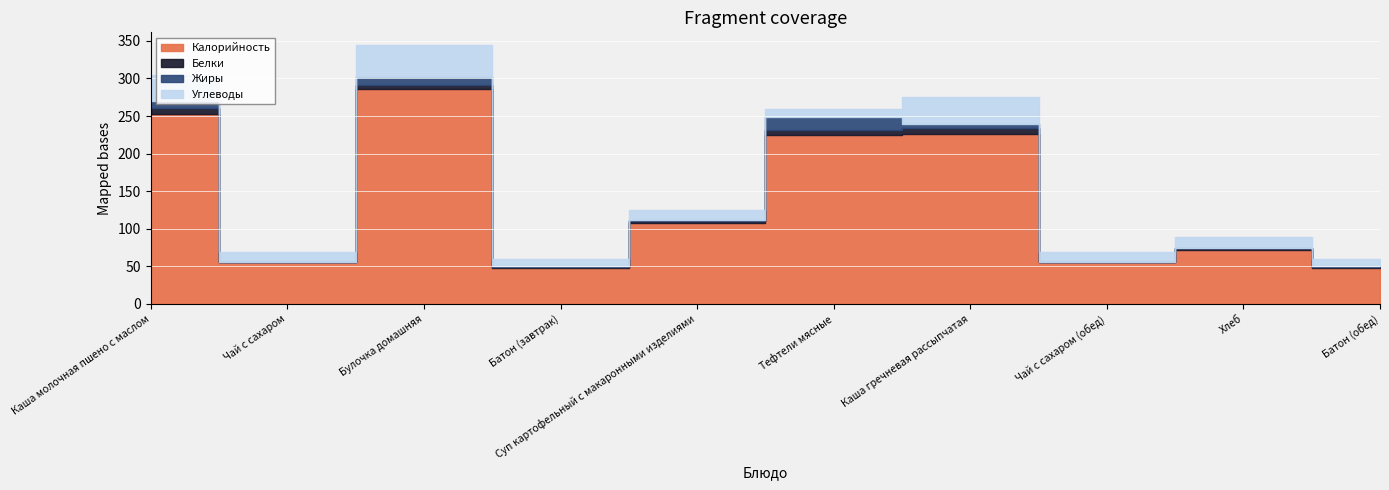

Which series has the largest range (max minus min)?

Калорийность